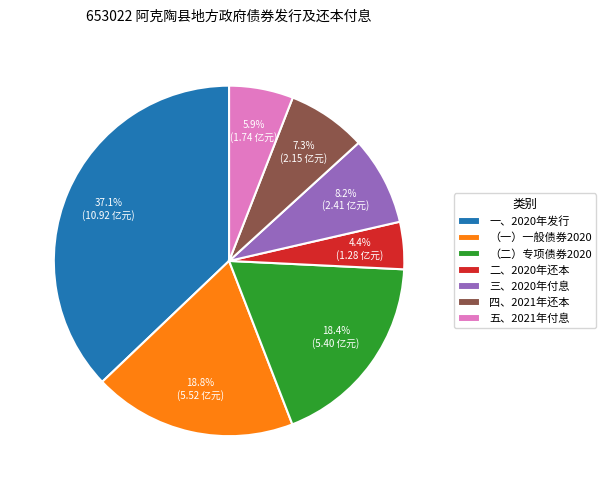

Which slice is the largest?

一、2020年发行